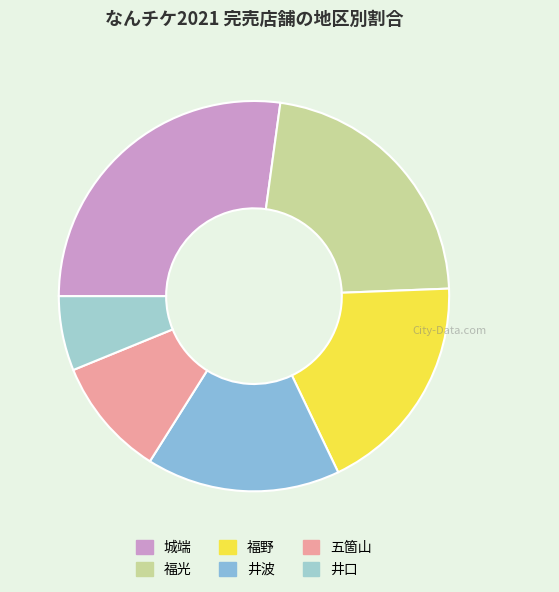

Combined, what portion of the pie is 城端 and 福野?

45.7%